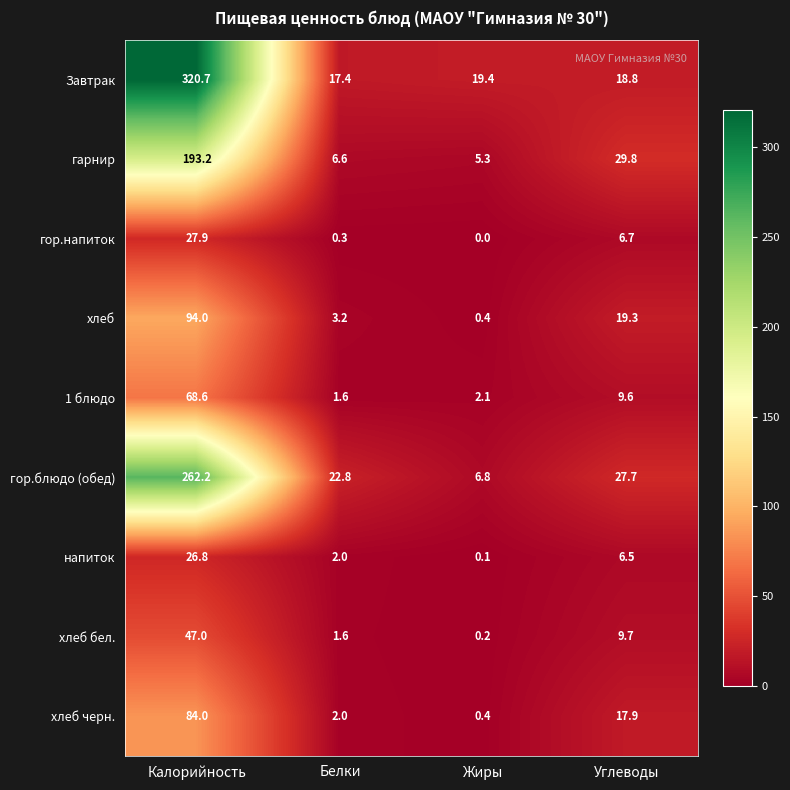

At how many categories does at least one series exceed 135?

1